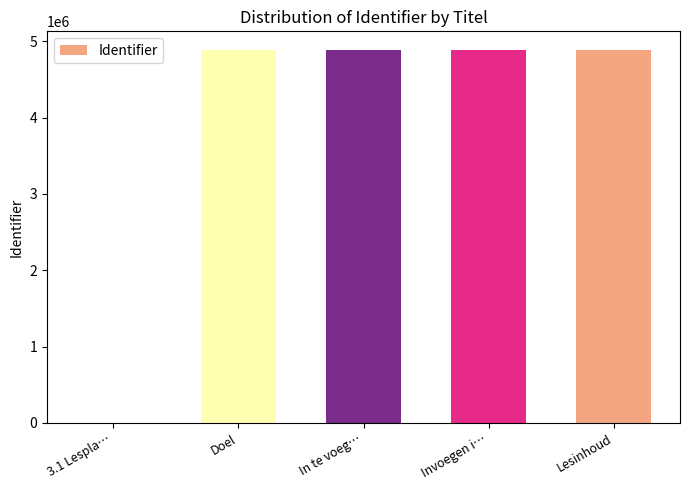

How many data points does each series have?

5